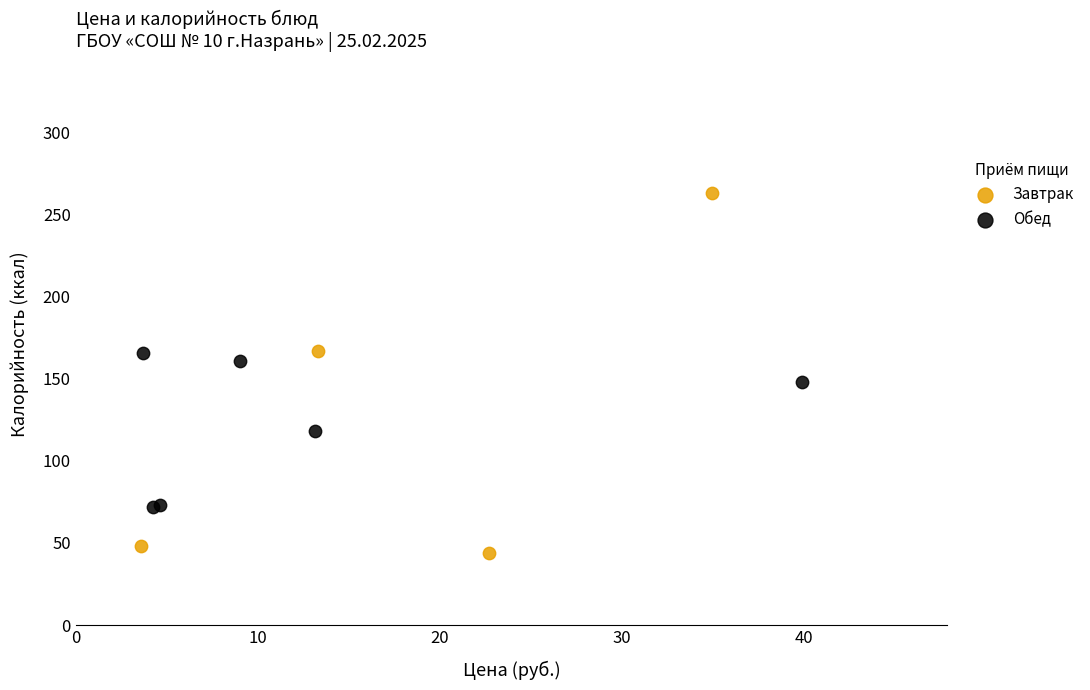

Which series reaches the minimum Y coordinate?

Завтрак